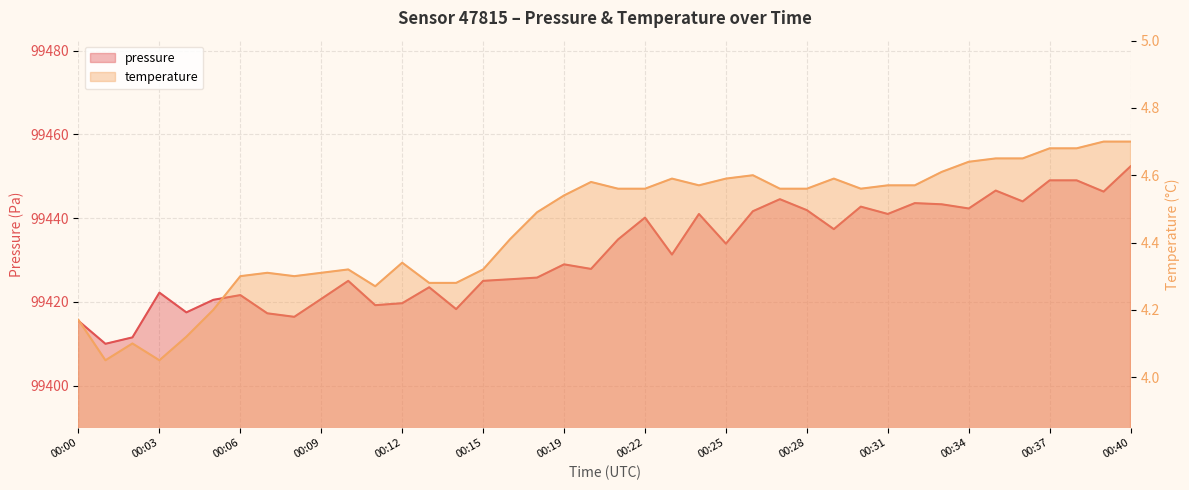

What is the average value of the pressure series?

99431.5